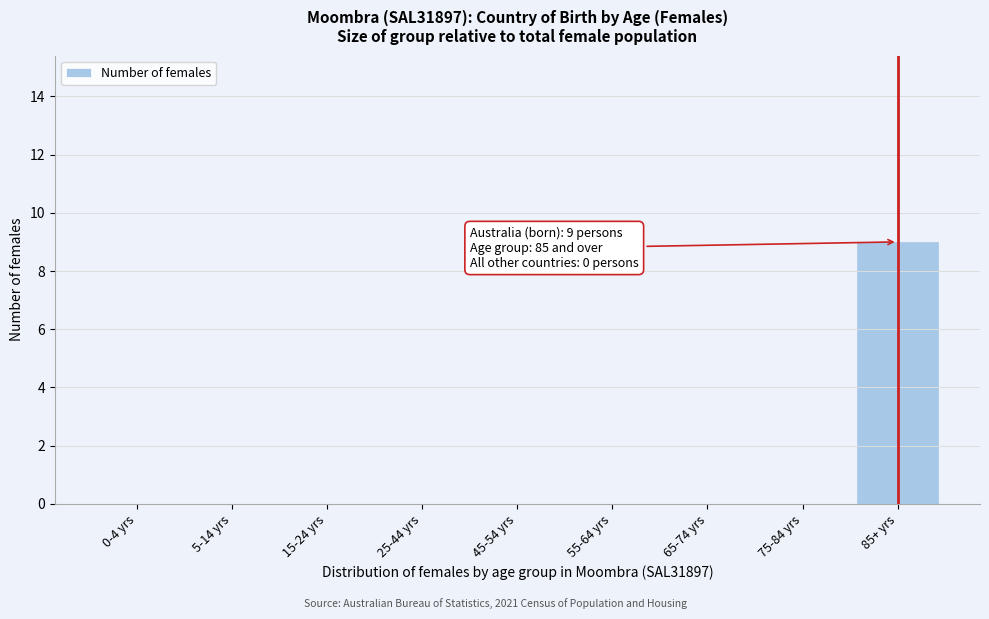

Reading left to right, what are all the values shown in this chart?

0-4 yrs=0	5-14 yrs=0	15-24 yrs=0	25-44 yrs=0	45-54 yrs=0	55-64 yrs=0	65-74 yrs=0	75-84 yrs=0	85+ yrs=9